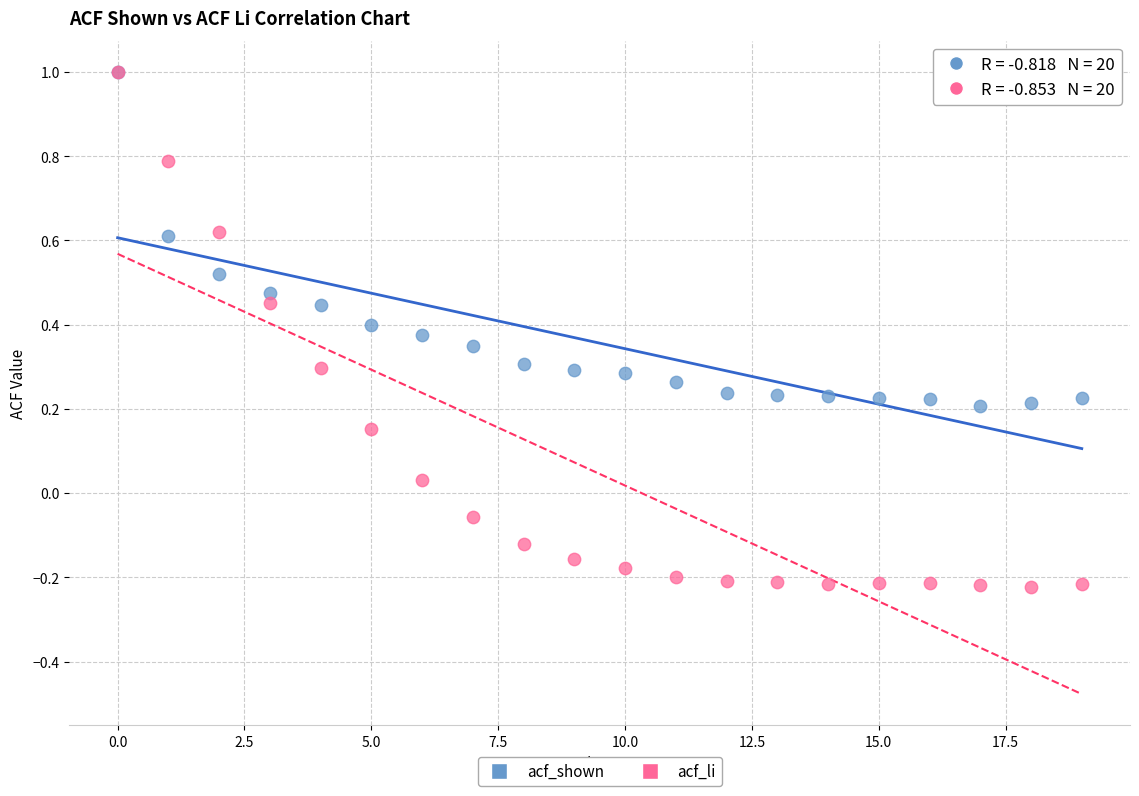

What are all the series names shown in the legend?

acf_shown, acf_li